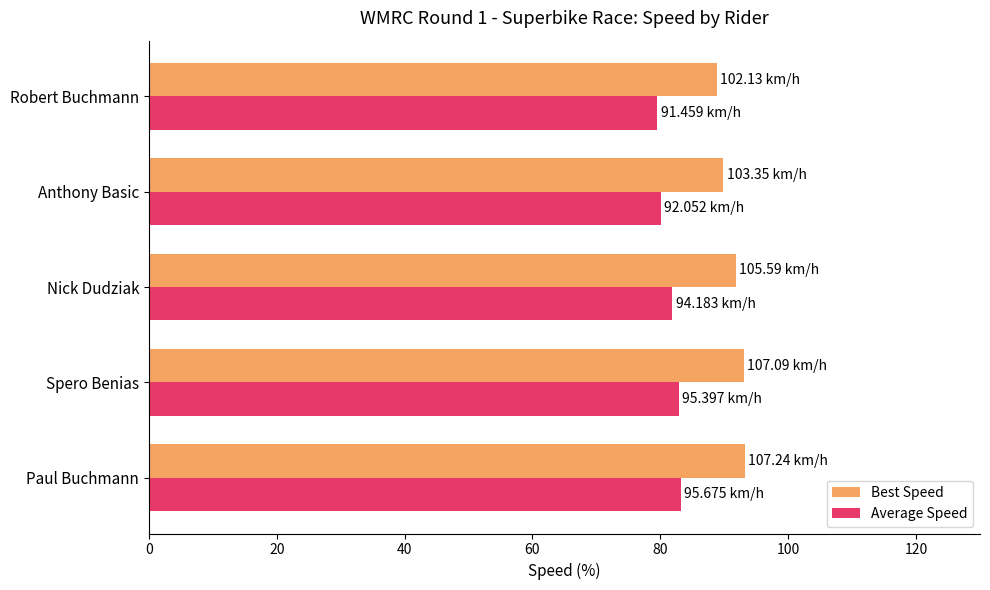

How many data points in Average Speed are less than 81?

2